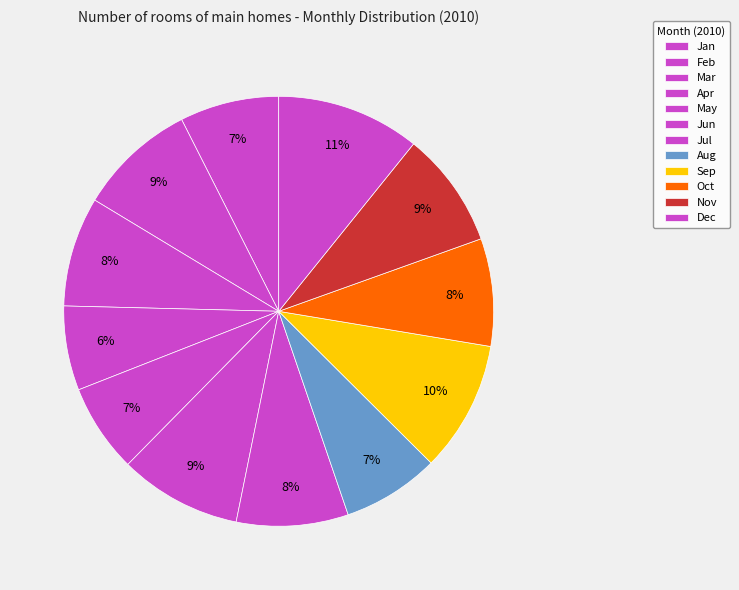

To the nearest percent, what percentage of the pie is Apr?

6%